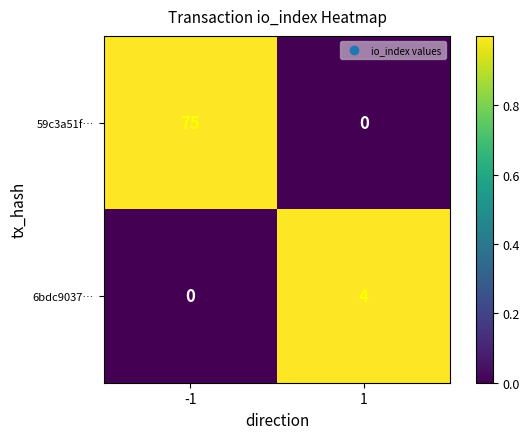

Reading left to right, extract all data points from this chart.

59c3a51f…: -1=75	1=0
6bdc9037…: -1=0	1=4